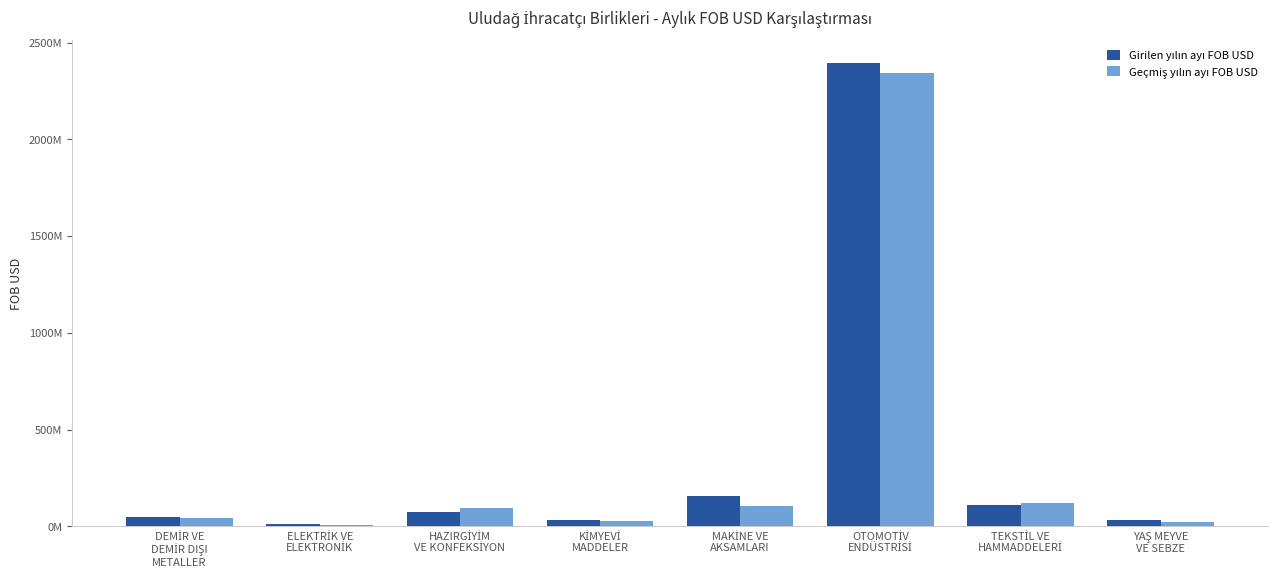

What is the sum of the Geçmiş yılın ayı FOB USD values at OTOMOTİV
ENDÜSTRİSİ and HAZIRGİYİM
VE KONFEKSİYON?

2438908963.2